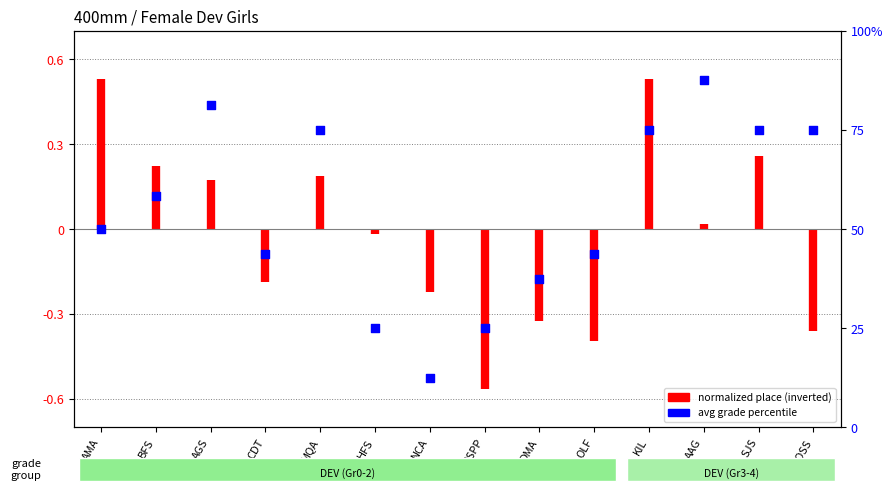

Which has a higher value, CDT or NCA?

CDT